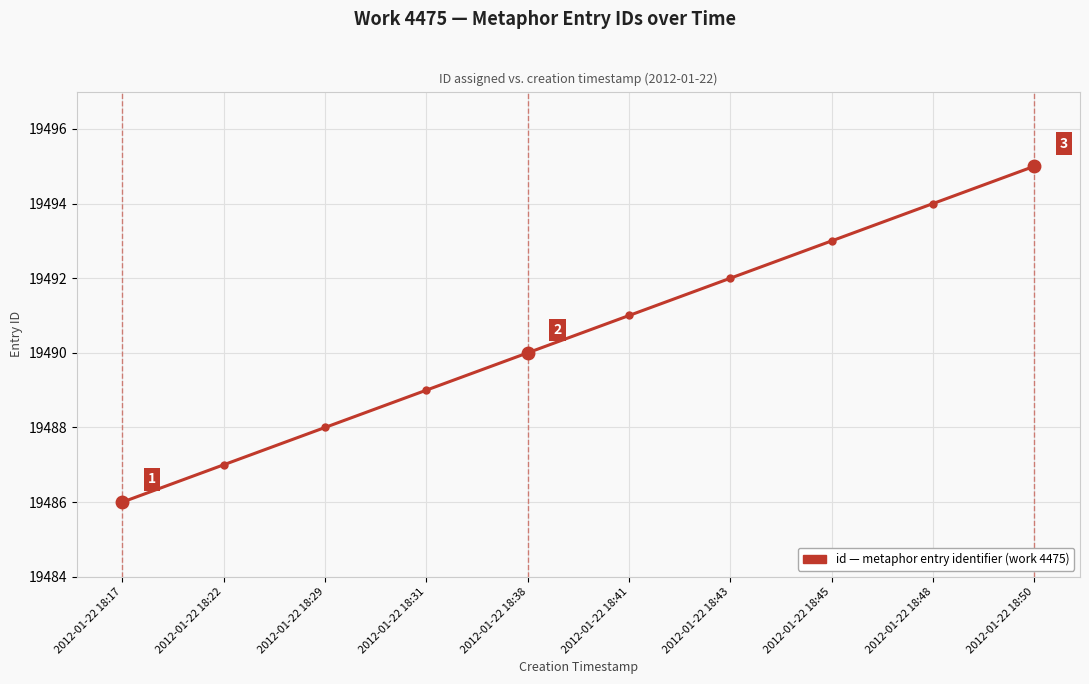

What is the greatest value displayed?

19495